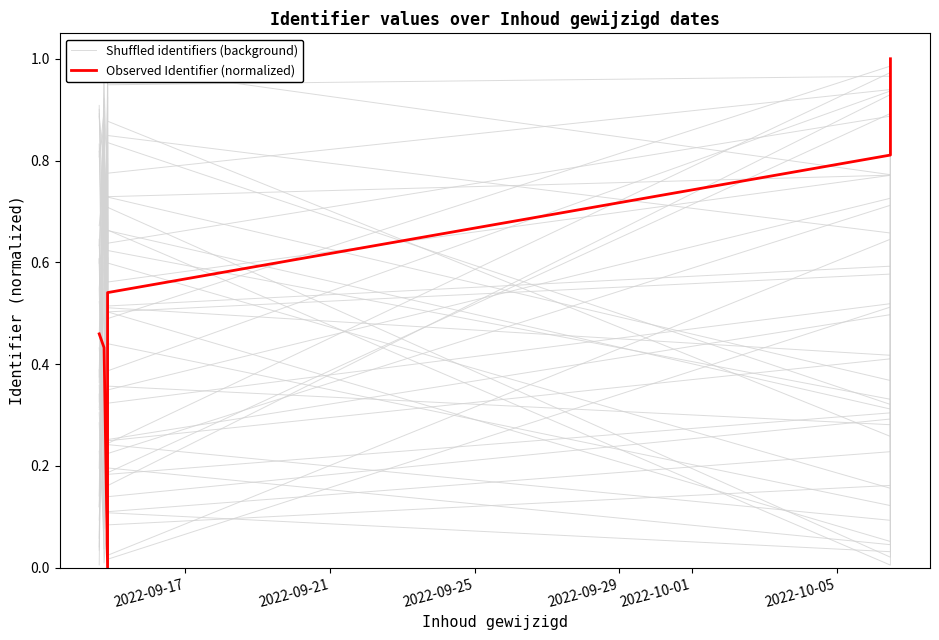

Is it true that Shuffled identifiers (background) equals 0.2 at 2022-10-05?

True